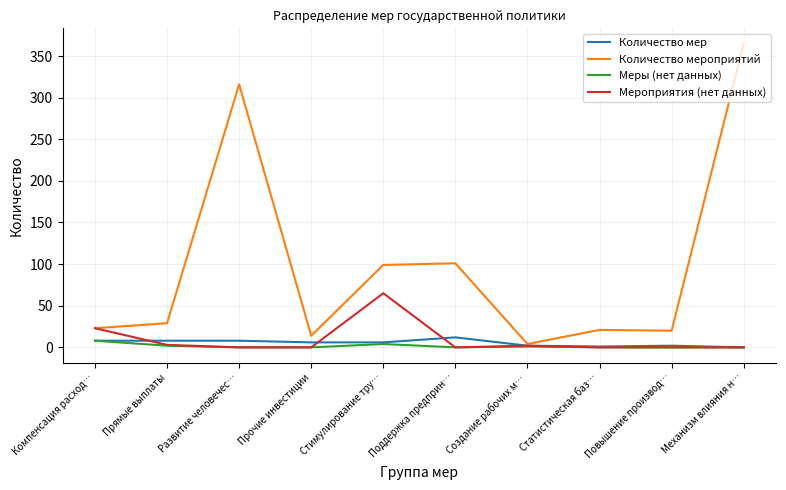

Is it true that Мероприятия (нет данных) equals 0 at Прочие инвестиции?

True